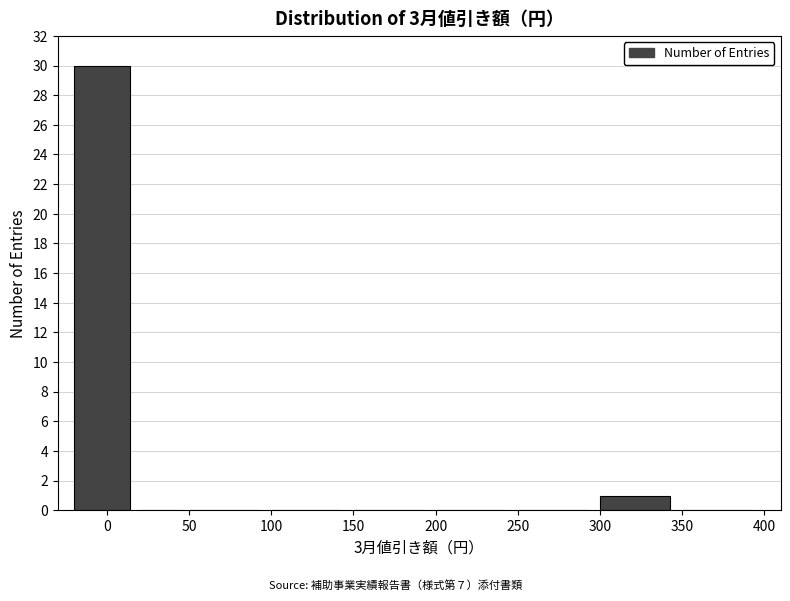

What is the height of the bar covering -20 to 20 on the x-axis? The values are not printed on the chart, so give them approximately, as read against the axis.

30